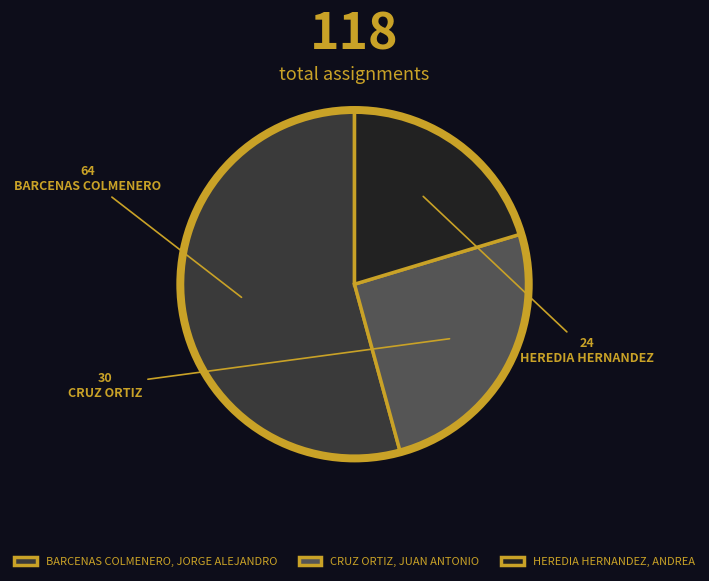

True or false: CRUZ ORTIZ, JUAN ANTONIO accounts for 25% of the total.

True